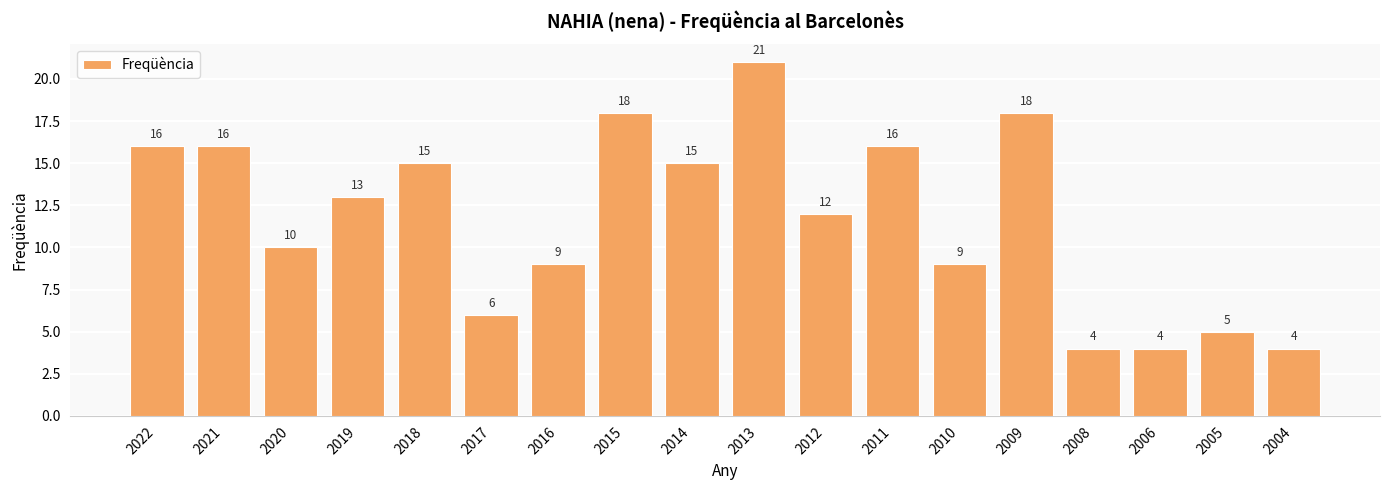

What is the change in value from 2019 to 2005?

-8